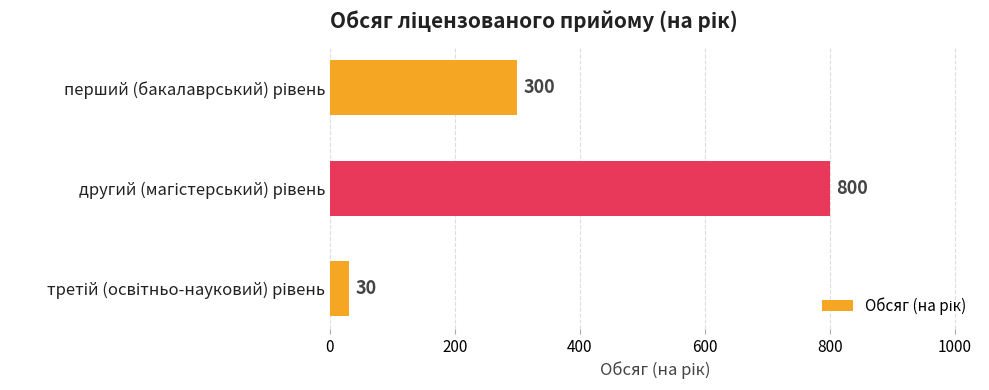

How many bars are there in total?

3